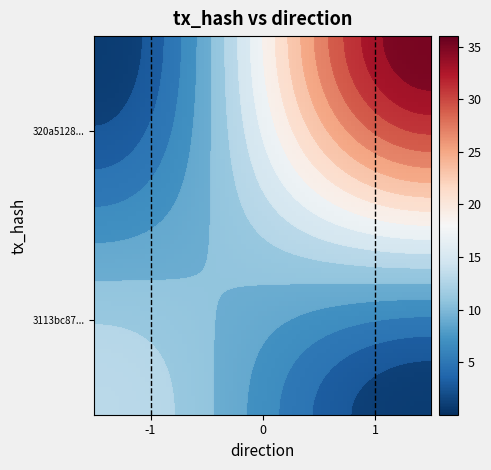

Which series changed the most between direction and io_index?

320a51287afe596c526d9b77c8066579f16d134